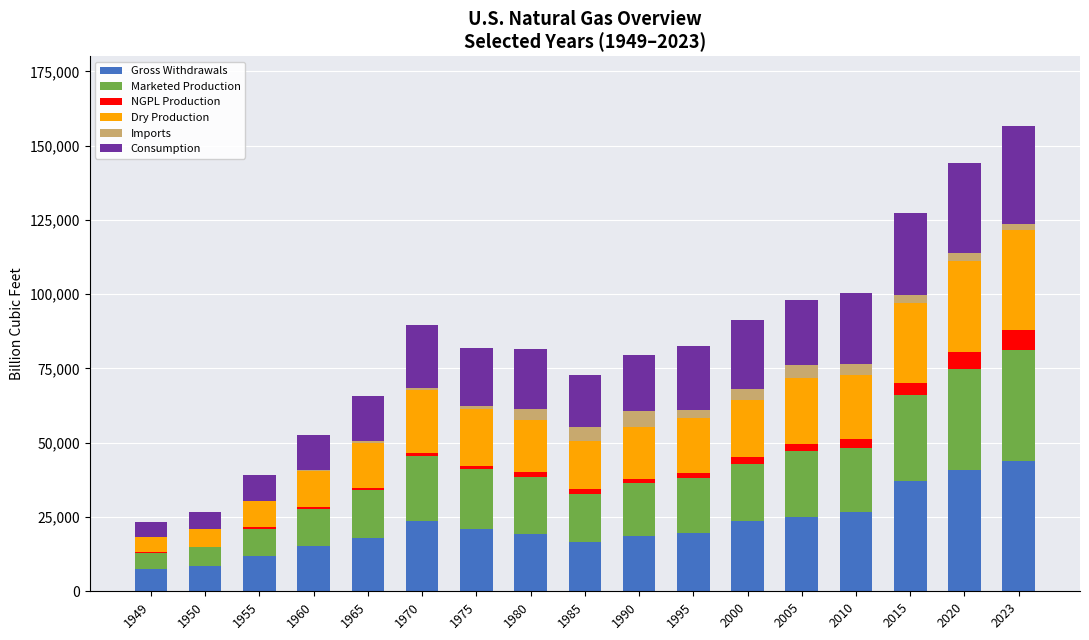

What is the maximum value for Gross Withdrawals?

43900.0